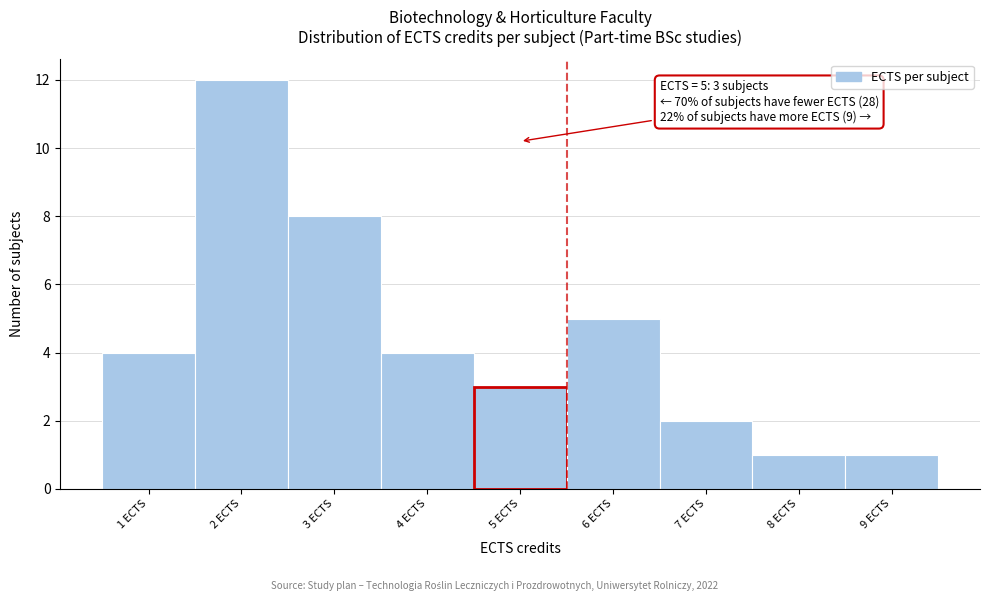

Which range on the x-axis has the tallest bar?

1.5 to 2.5